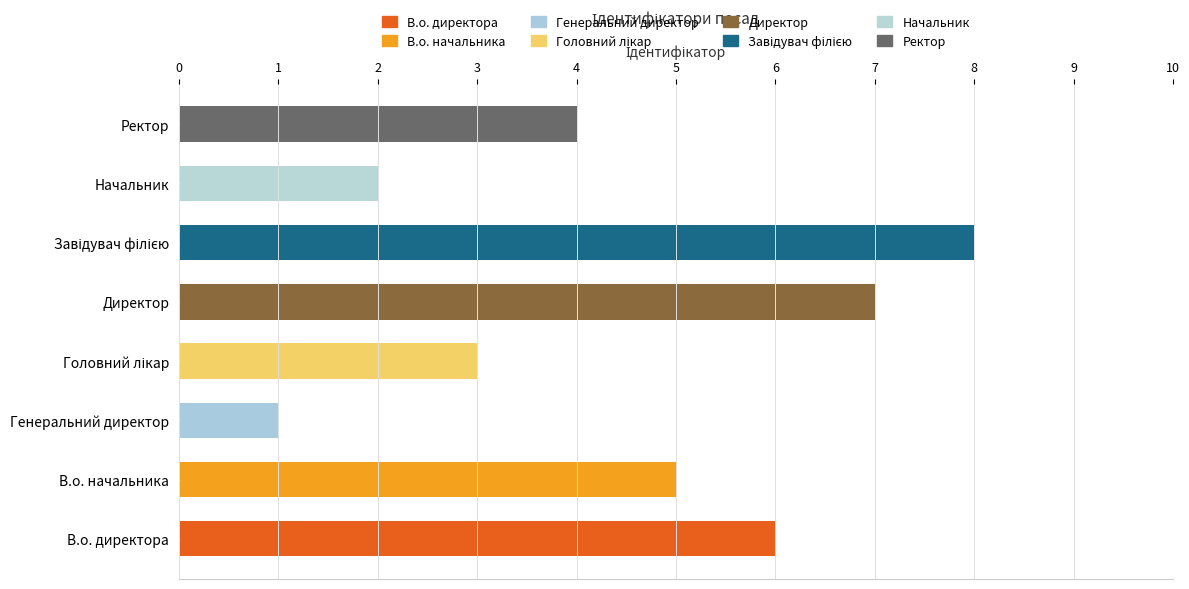

Which has a higher value, В.о. директора or Начальник?

В.о. директора